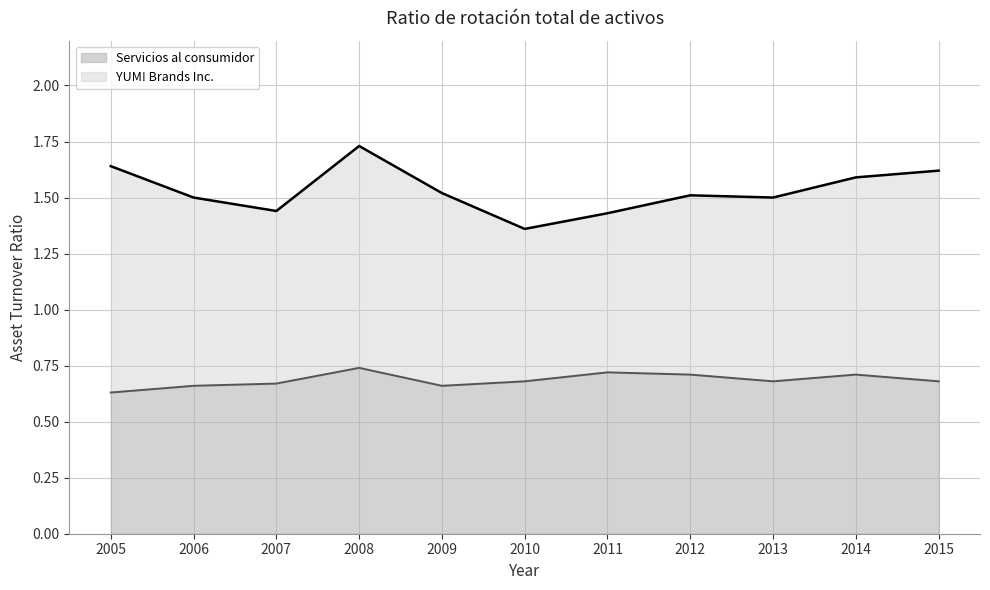

The value of Servicios al consumidor at 2014 is 0.7. True or false?

True